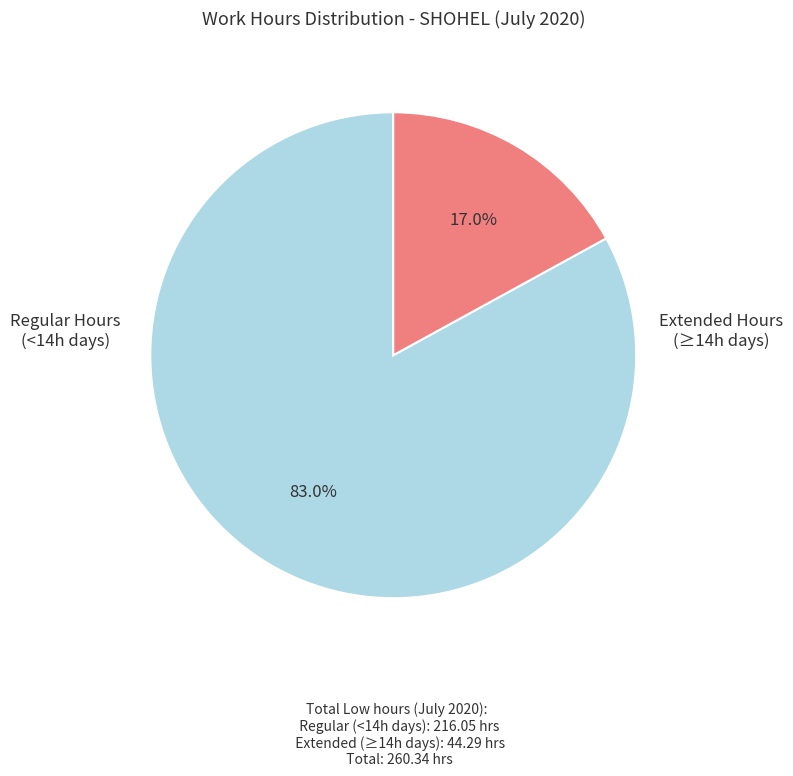

To the nearest percent, what is the difference between the largest and smallest slice percentages?

66%